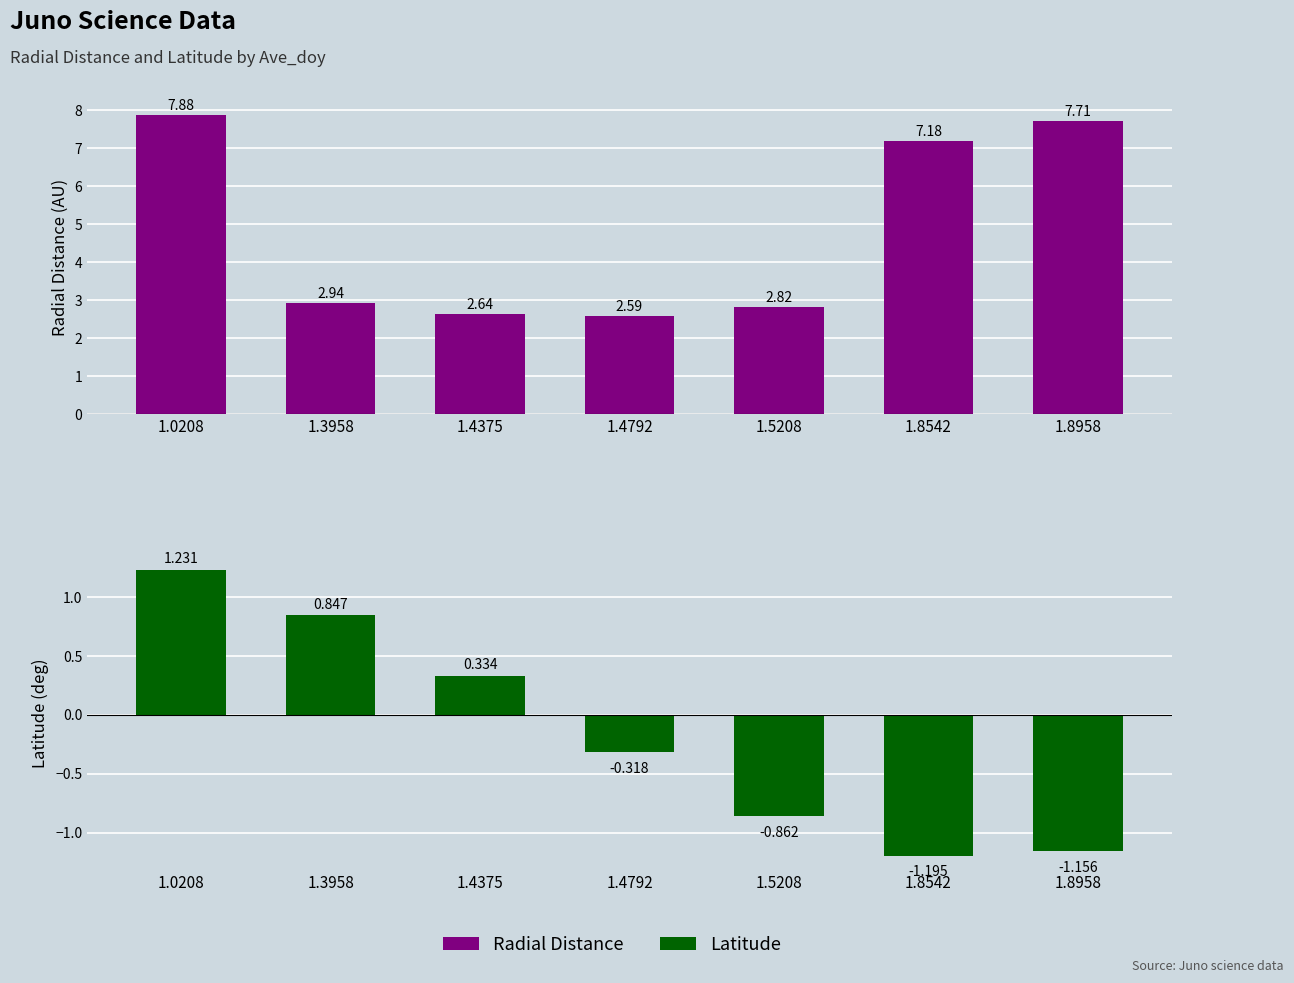

Which has a higher value, 1.8958 or 1.5208?

1.8958